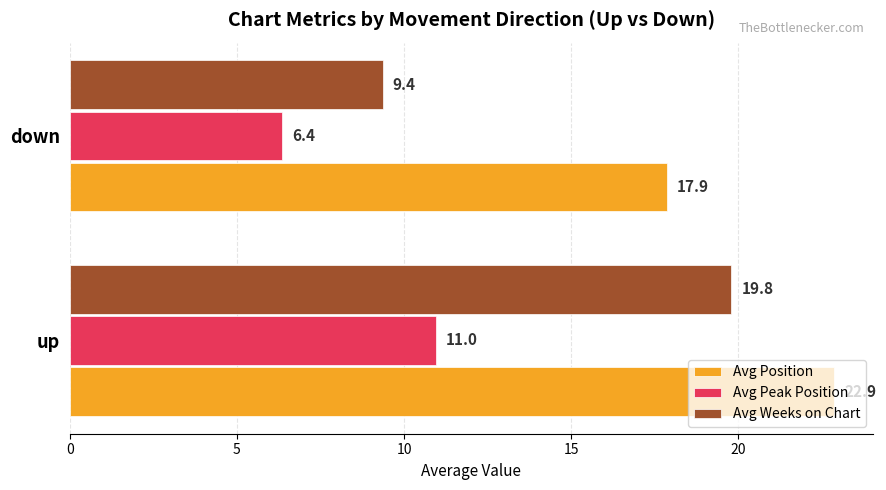

Rank the categories by Avg Weeks on Chart value from highest to lowest.

up, down